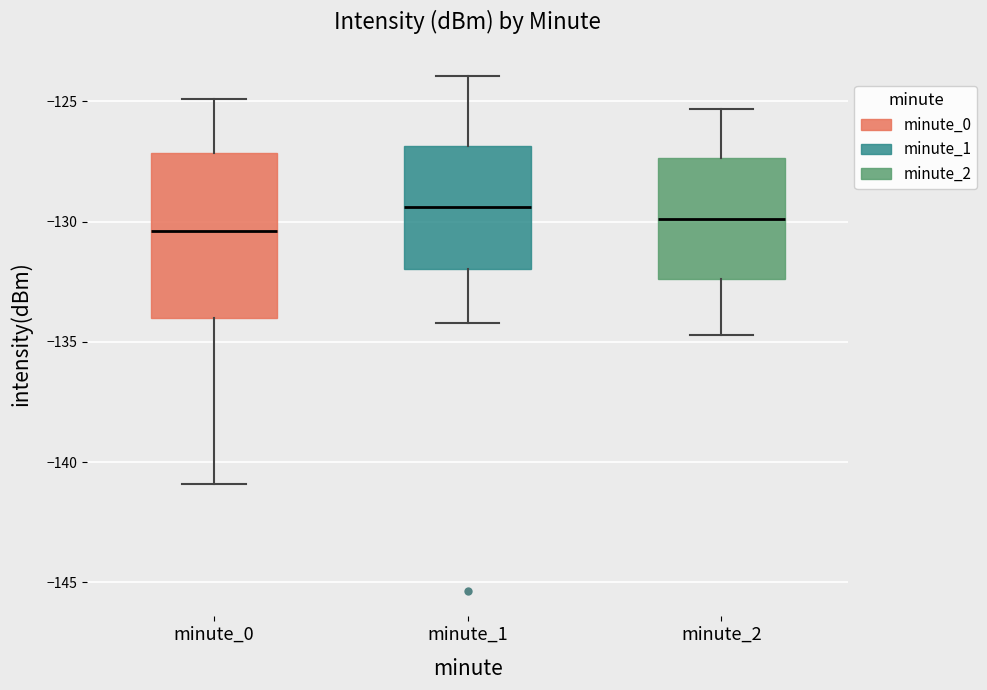

Where is the upper edge of the box for minute_2 on the y-axis? The values are not printed on the chart, so give them approximately, as read against the axis.

-127.5